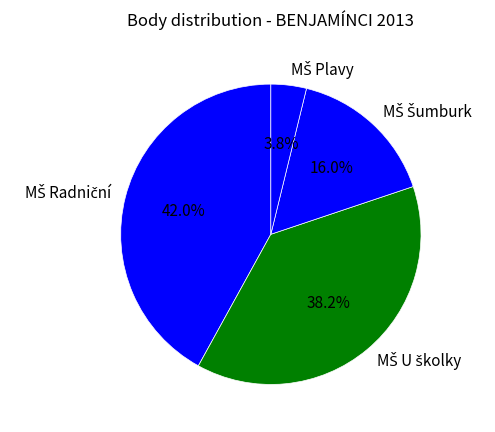

Is there a majority slice in this chart?

No